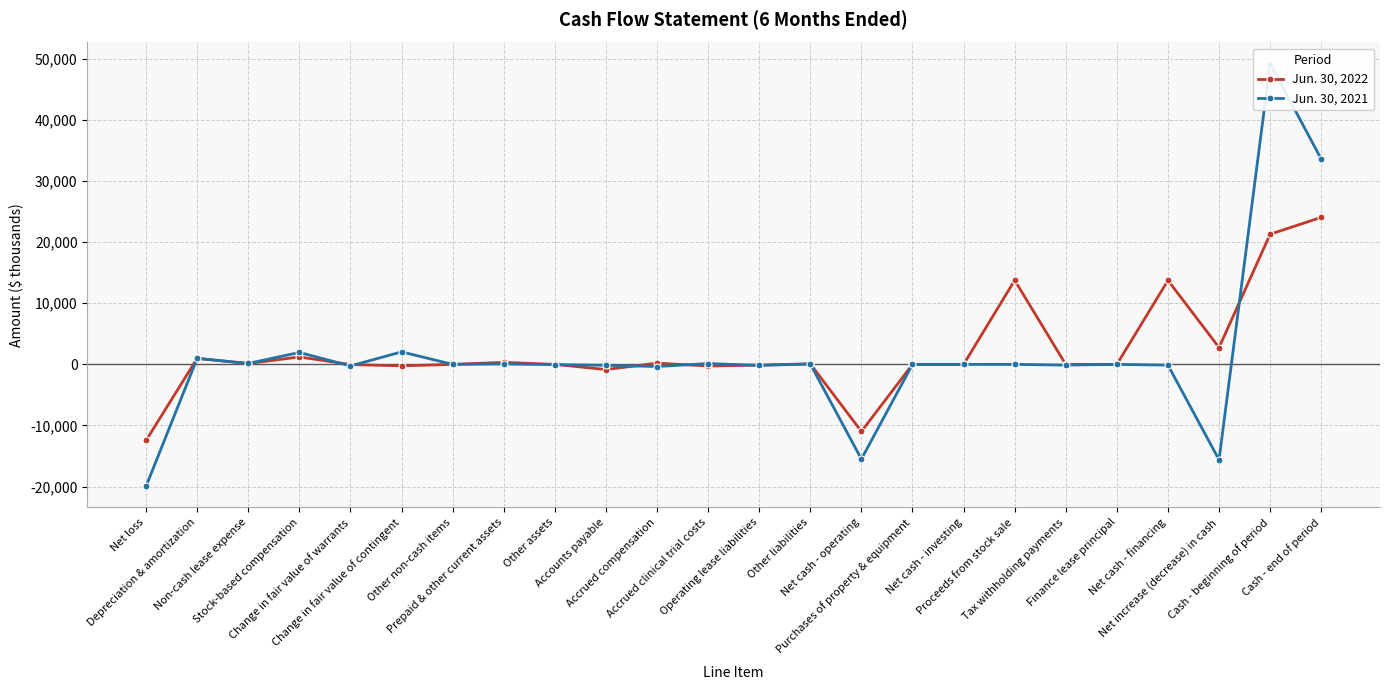

Reading left to right, list all the values displayed in this chart.

Jun. 30, 2022: -12449	984	142	1215	-29	-242	-1	334	0	-848	204	-264	-120	92	-10982	-7	-7	13766	-16	0	13750	2761	21304	24065
Jun. 30, 2021: -19942	979	151	1952	-257	2047	0	83	-40	-153	-353	138	-168	62	-15501	-4	-4	0	-120	-3	-123	-15628	49224	33596